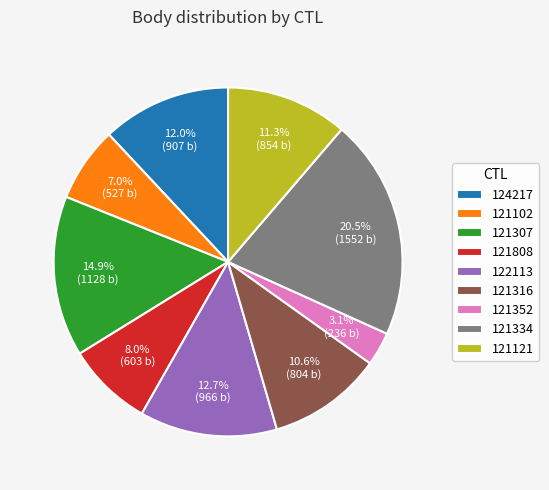

What is the total percentage of 122113 and 121334?

33.2%